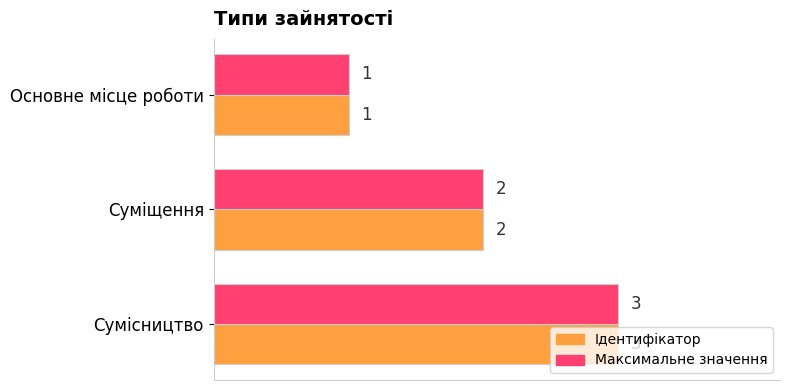

Is it true that Максимальне значення equals 0 at Суміщення?

False